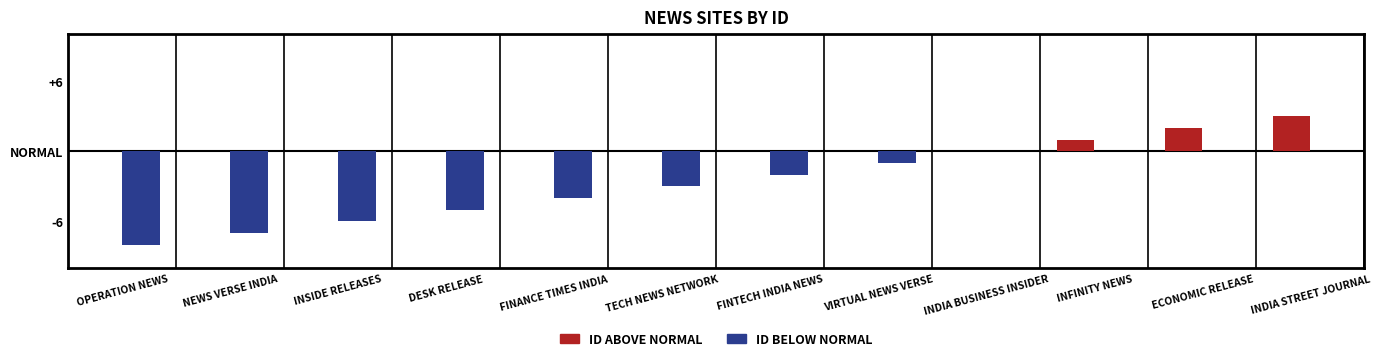

What is the difference between the second highest and second lowest values in the ID ABOVE NORMAL series?

2